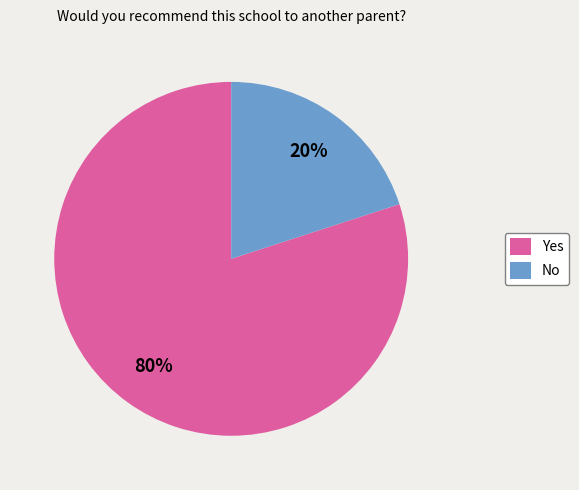

True or false: Yes accounts for 80% of the total.

True